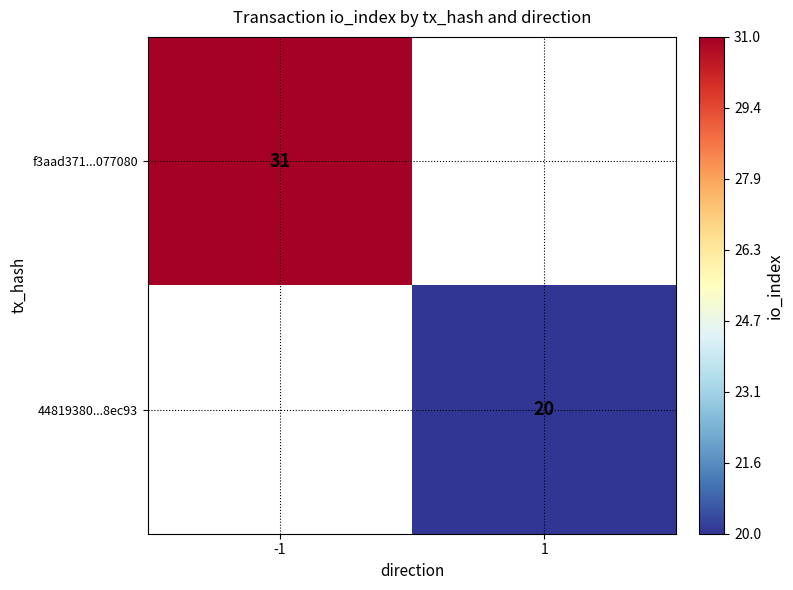

The 44819380...8ec93 series shows 5 at 1. True or false?

False